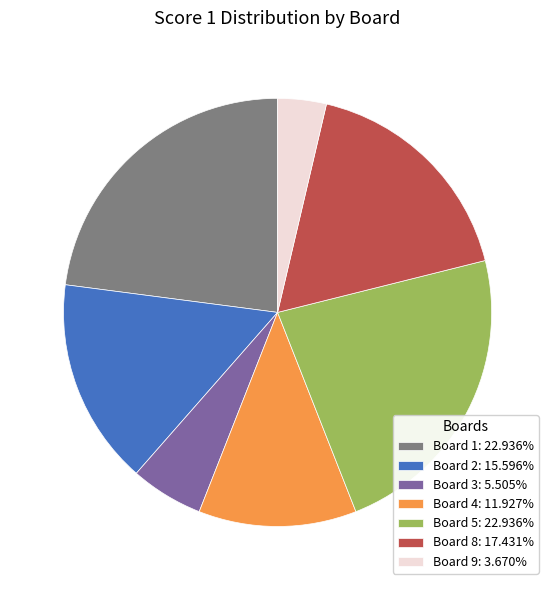

Do Board 2: 15.596% and Board 8: 17.431% together represent more than half of the pie?

No